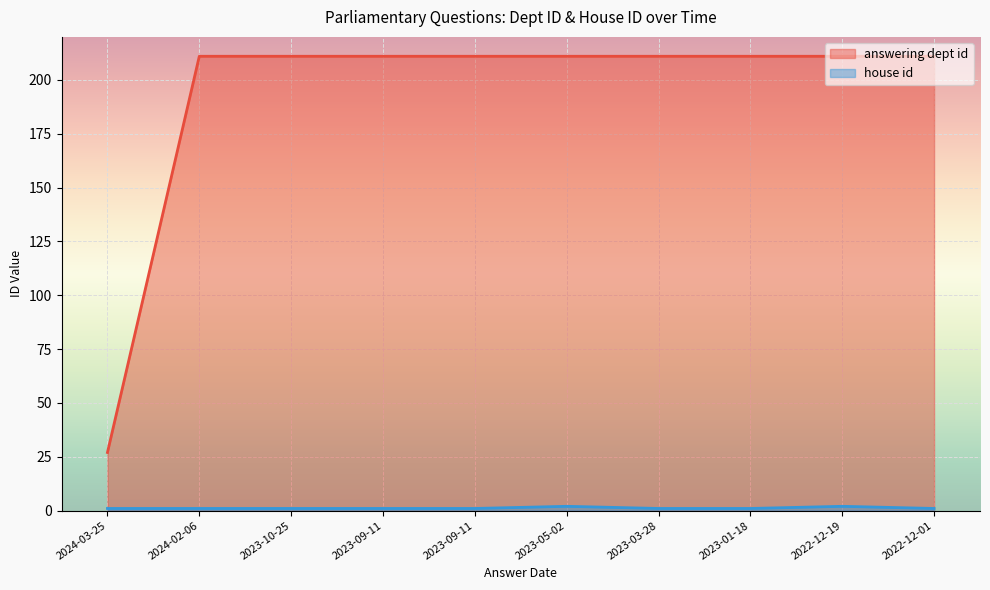

What is the label of the 5th point from the right?

2023-05-02